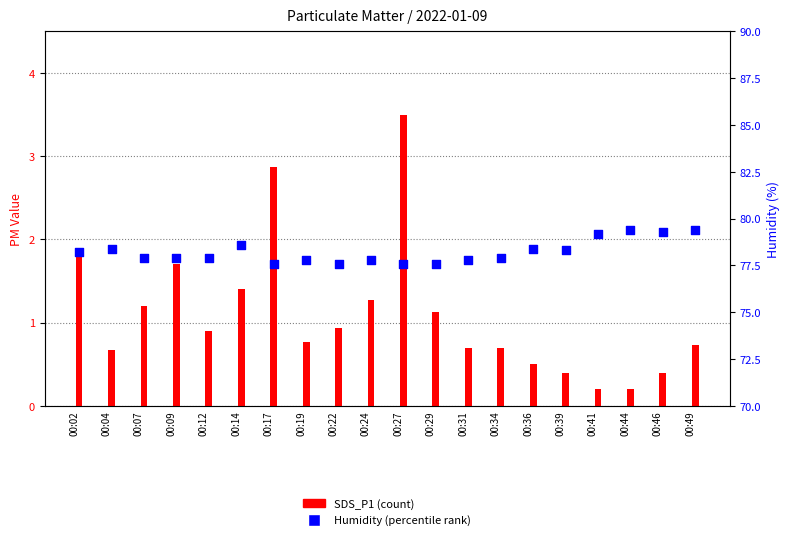

Which series reaches the maximum Y coordinate?

Humidity